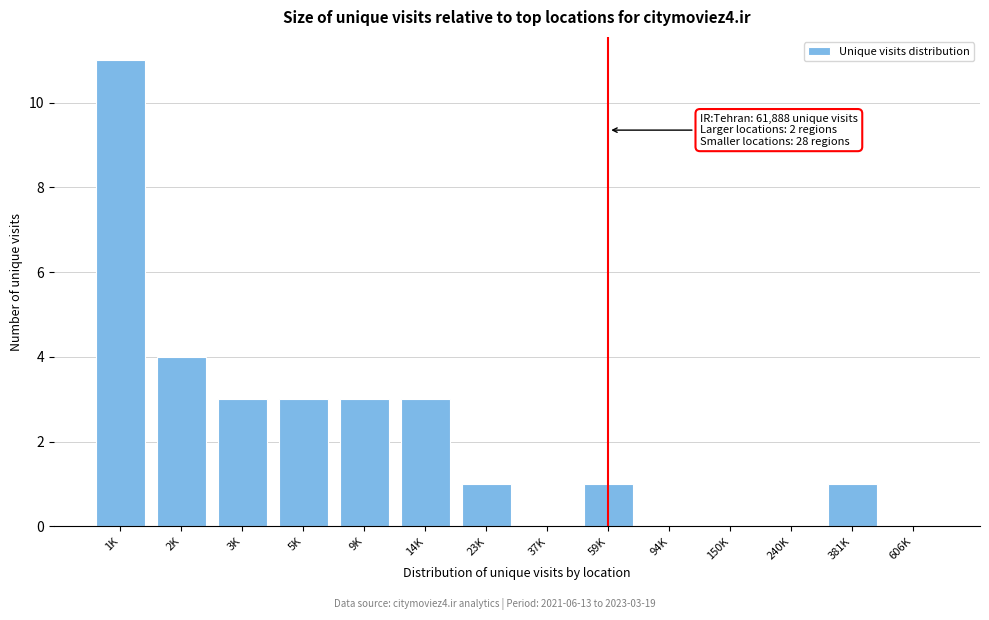

Reading left to right, extract all data points from this chart.

1K=11	2K=4	3K=3	5K=3	9K=3	14K=3	23K=1	37K=0	59K=1	94K=0	150K=0	240K=0	381K=1	606K=0